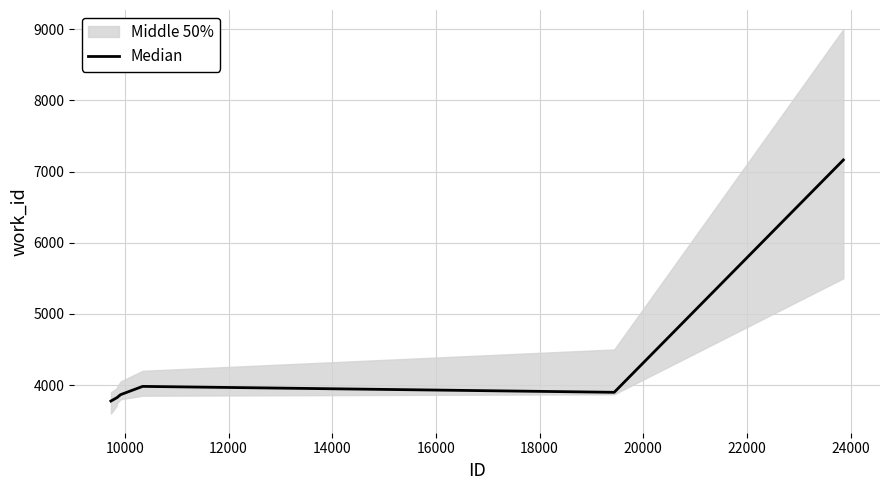

Is it true that the value at 8000 is 1821?

False